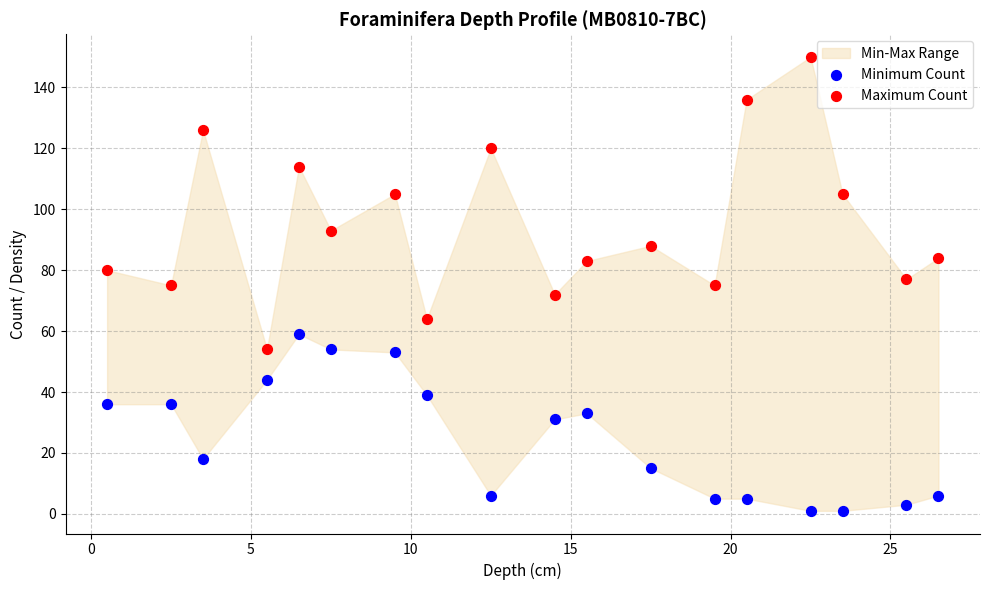

Which series has the widest spread of Y values?

Maximum Count